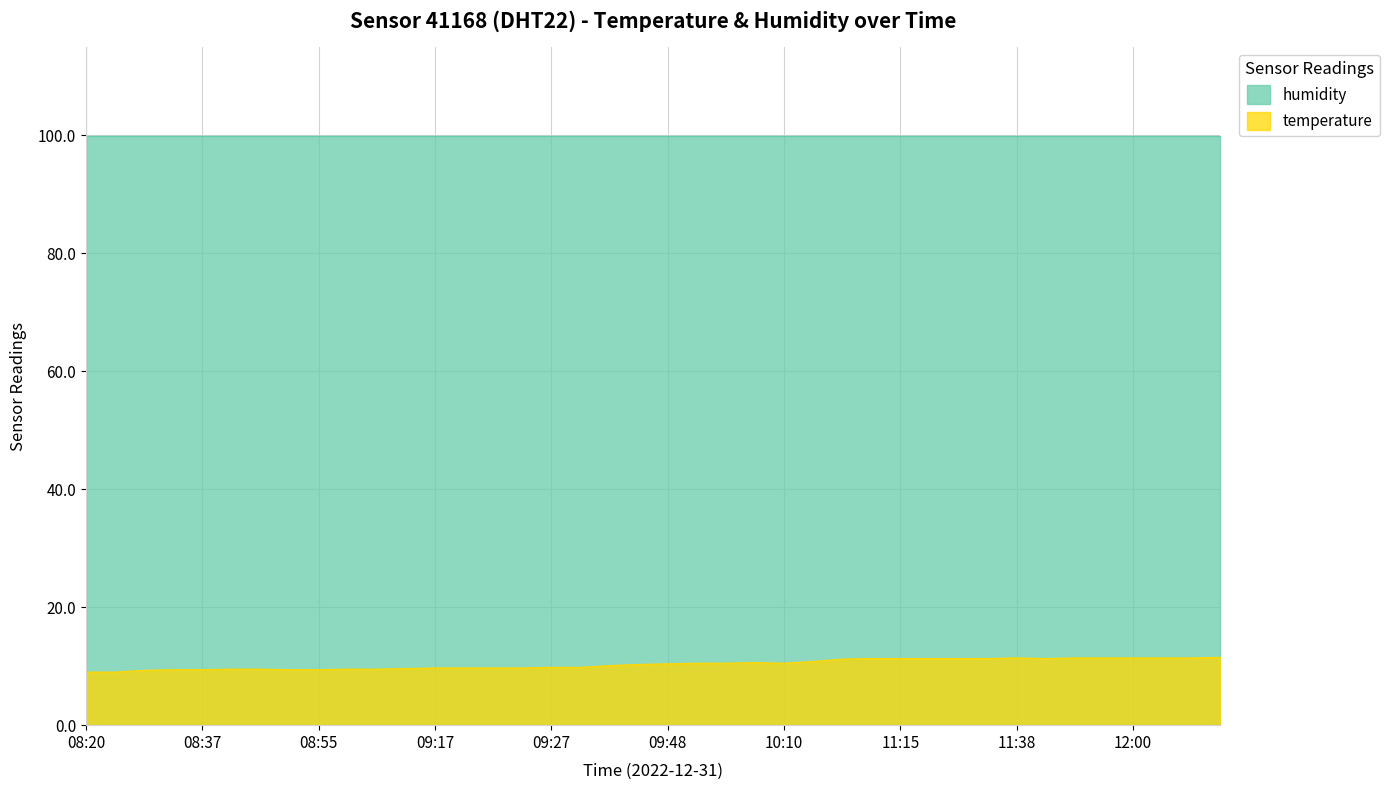

Which label corresponds to the smallest value in the chart?

08:20